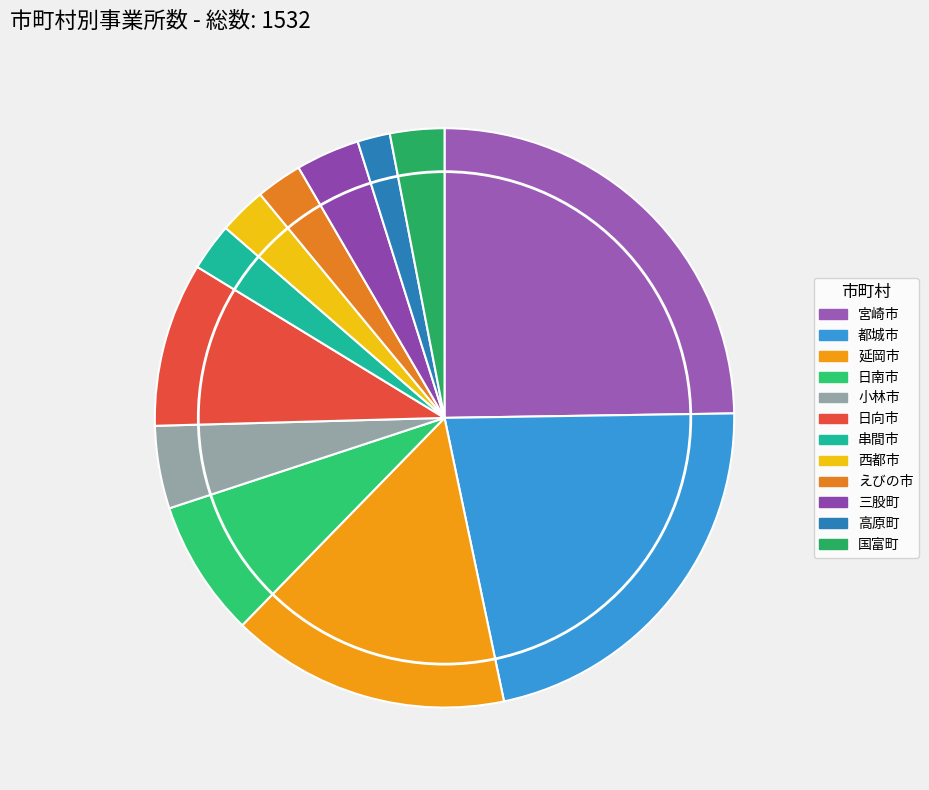

To the nearest percent, what is the difference between the 西都市 and 三股町 slice percentages?

1%